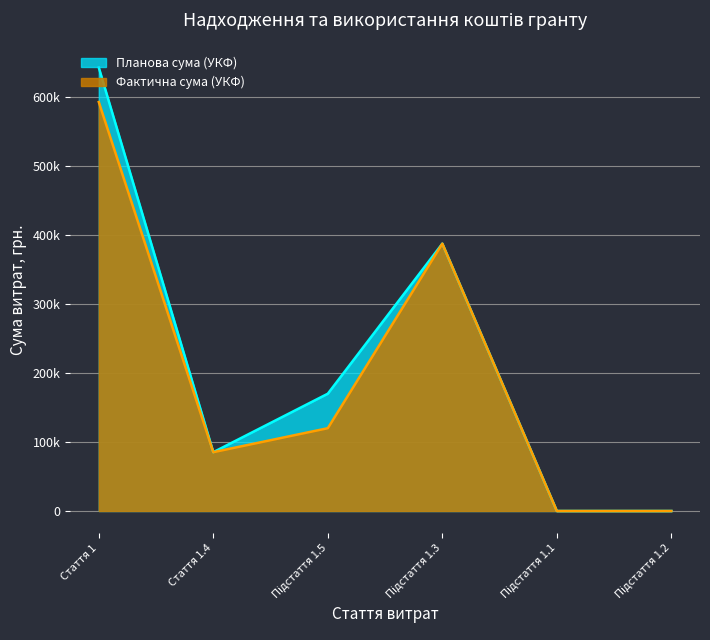

Reading left to right, extract all data points from this chart.

Планова сума (УКФ): 642750	85250	170000	387500	0	0
Фактична сума (УКФ): 592750	85250	120000	387500	0	0